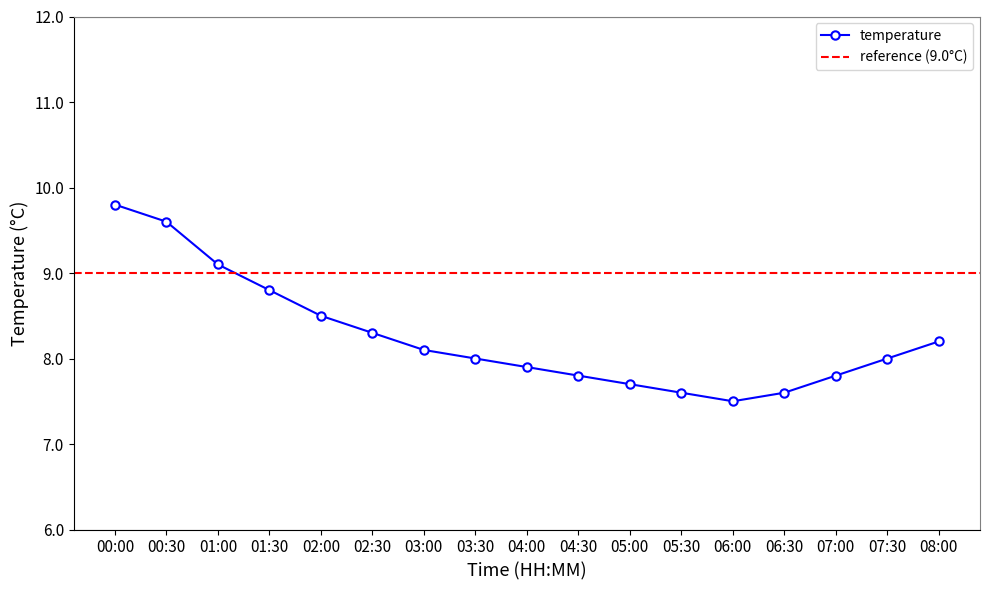

List the labels in order of value, largest first.

00:00, 00:30, 01:00, 01:30, 02:00, 02:30, 08:00, 03:00, 03:30, 07:30, 04:00, 04:30, 07:00, 05:00, 05:30, 06:30, 06:00